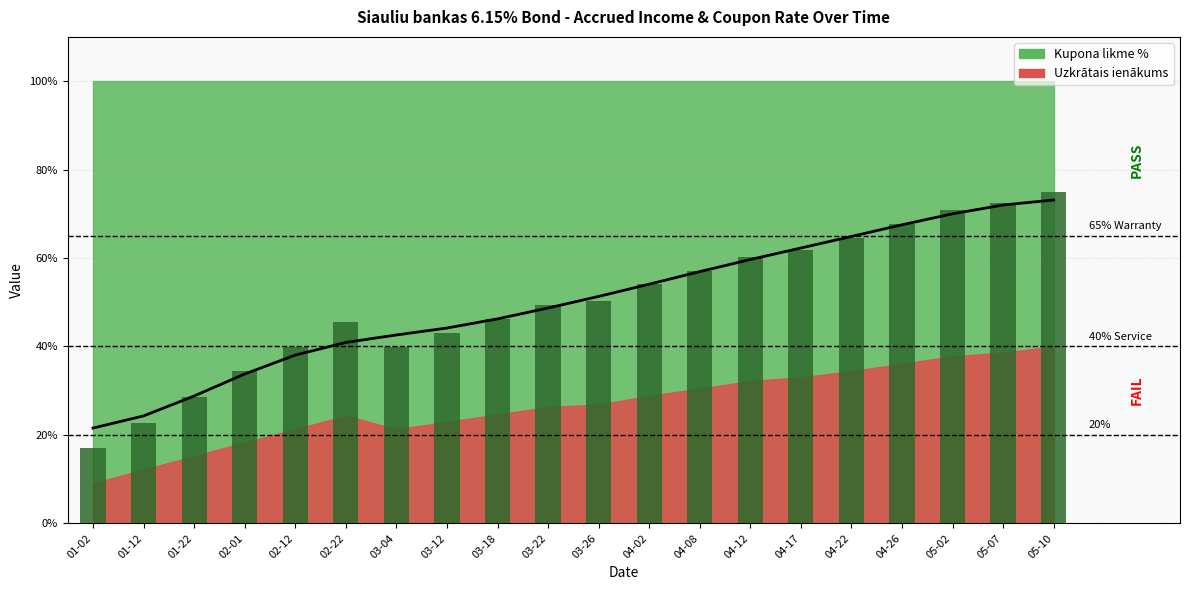

True or false: the data shows 15.3 at 05-07.

False